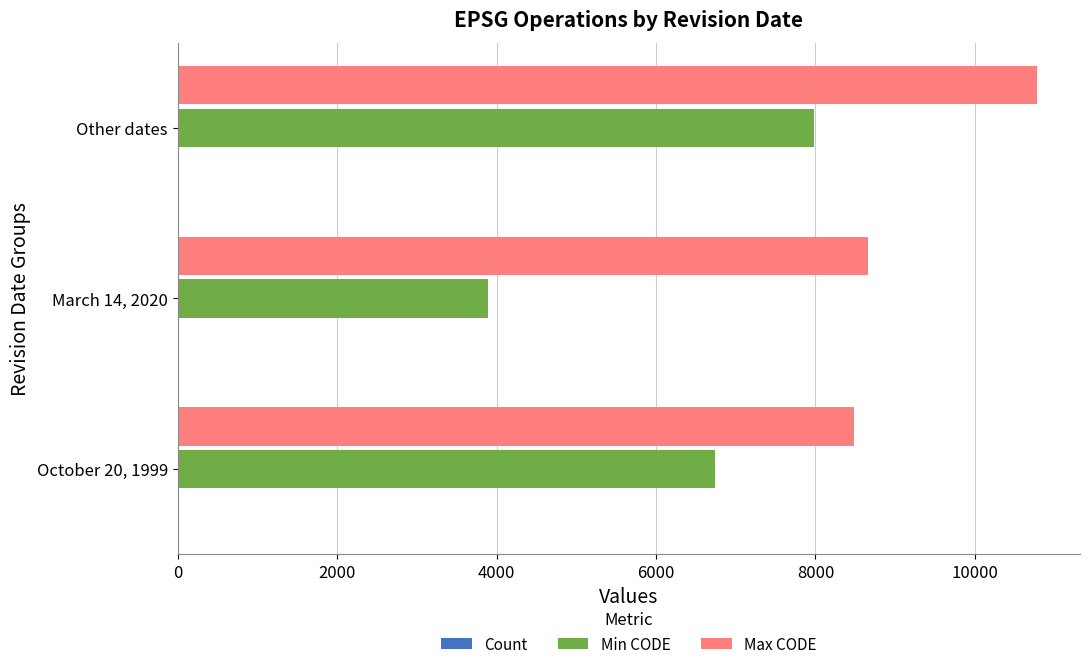

At which category is the sum across all series the highest?

Other dates